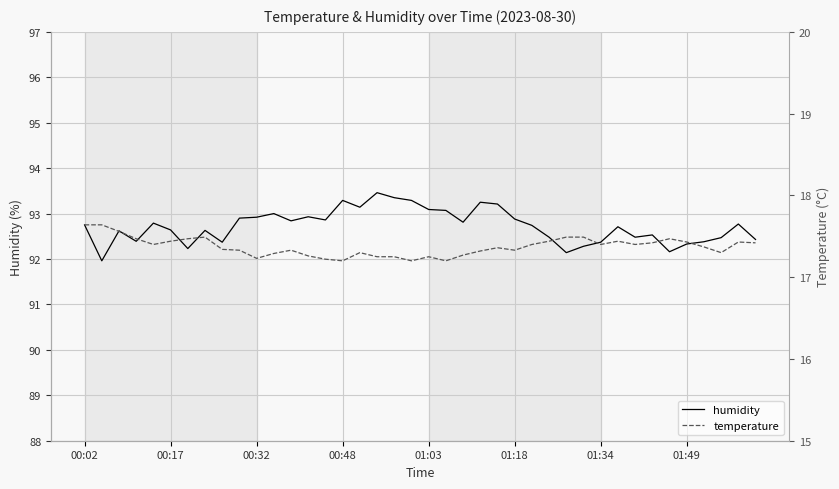

Reading right to left, list all the values displayed in this chart.

humidity: 92.4	92.8	92.5	92.4	92.3	92.2	92.5	92.5	92.7	92.4	92.3	92.1	92.5	92.7	92.9	93.2	93.2	92.8	93.1	93.1	93.3	93.3	93.5	93.1	93.3	92.9	92.9	92.8	93.0	92.9	92.9	92.4	92.6	92.2	92.6	92.8	92.4	92.6	92.0	92.8
temperature: 17.4	17.4	17.3	17.4	17.4	17.5	17.4	17.4	17.4	17.4	17.5	17.5	17.4	17.4	17.3	17.4	17.3	17.3	17.2	17.2	17.2	17.2	17.2	17.3	17.2	17.2	17.3	17.3	17.3	17.2	17.3	17.3	17.5	17.5	17.4	17.4	17.5	17.6	17.6	17.6